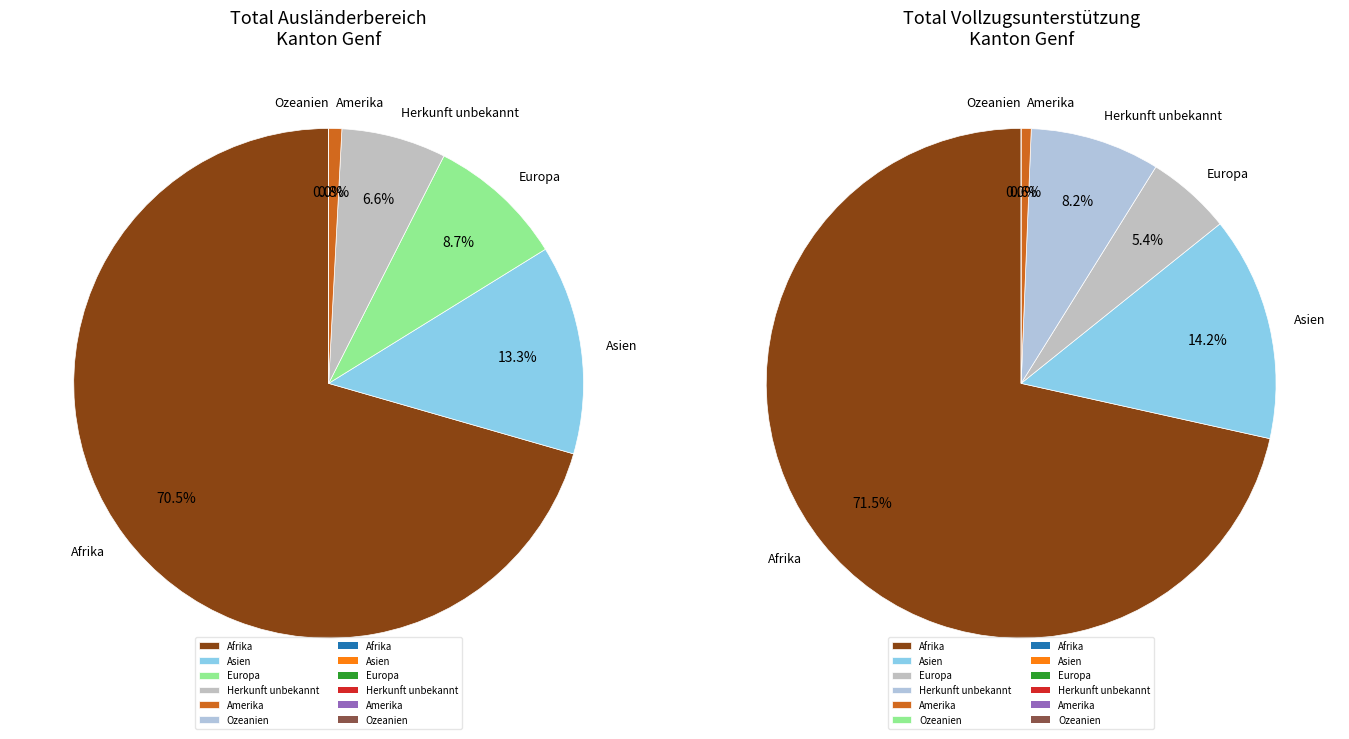

Which category has the biggest portion of the pie?

Afrika